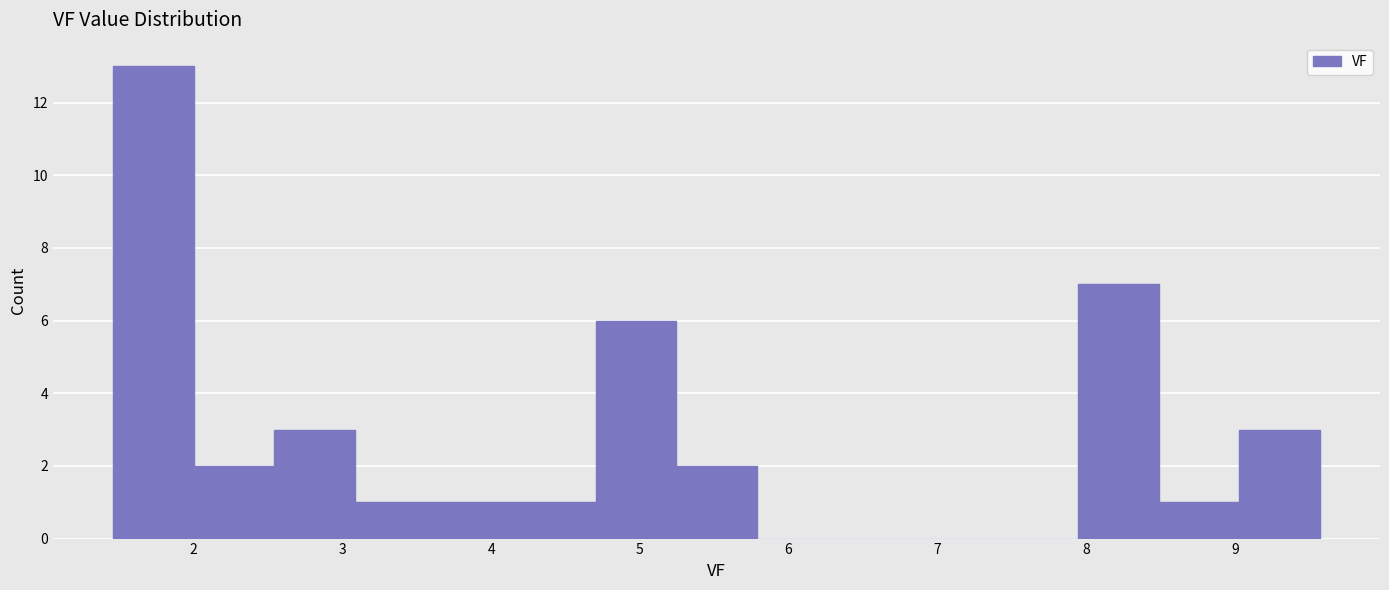

How tall is the bar that spans 4.7 to 5.2 on the x-axis? Neither the bar edges nor the heights are printed on the chart, so give them approximately, as read against the axes.

6